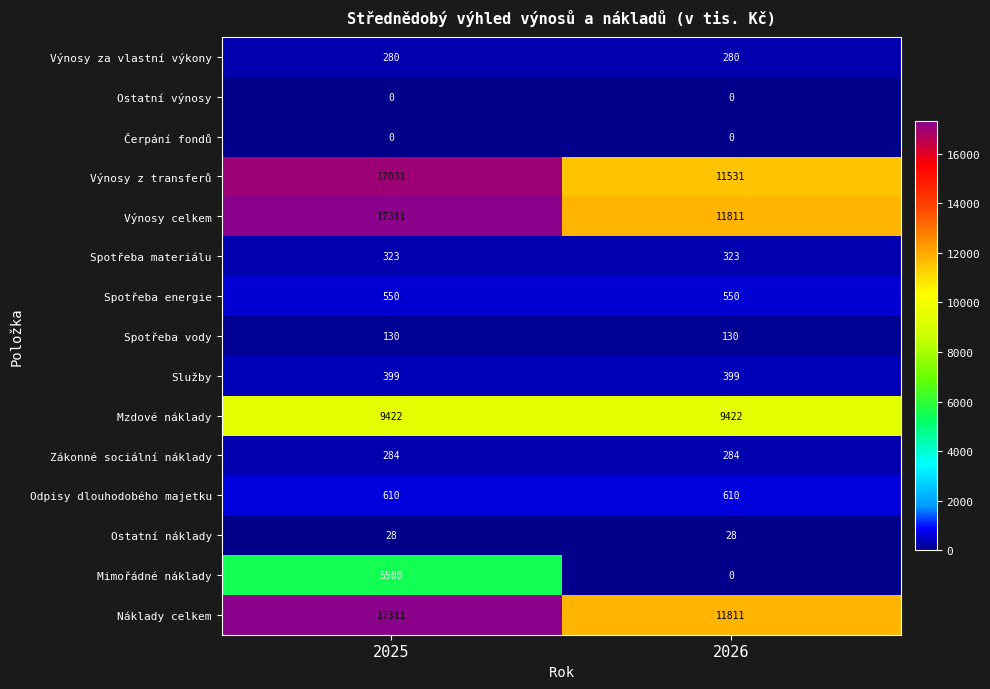

What is the sum of the Spotřeba energie values at 2026 and 2025?

1100